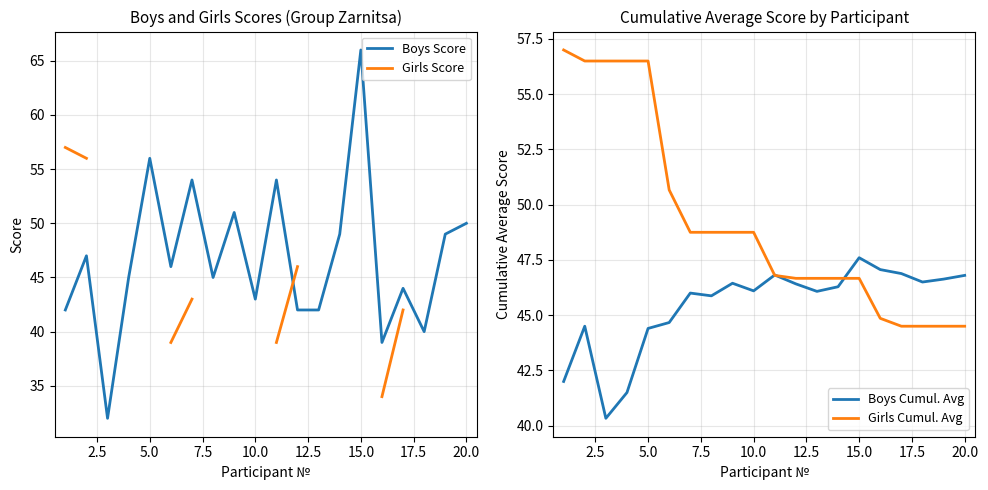

What is the minimum value for Boys Cumul. Avg?

40.3